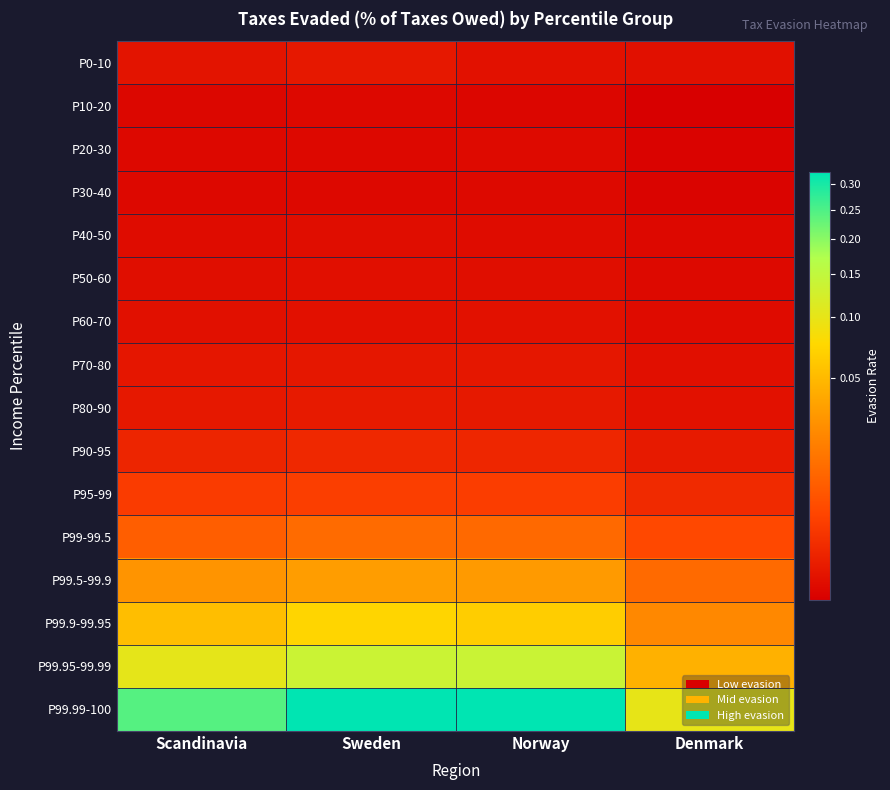

How many data points does each series have?

4